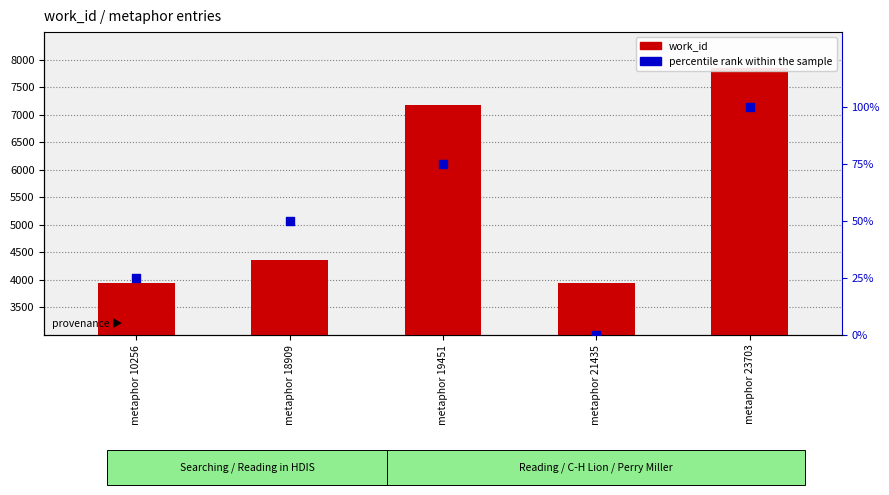

At which category is the sum across all series the highest?

metaphor 23703